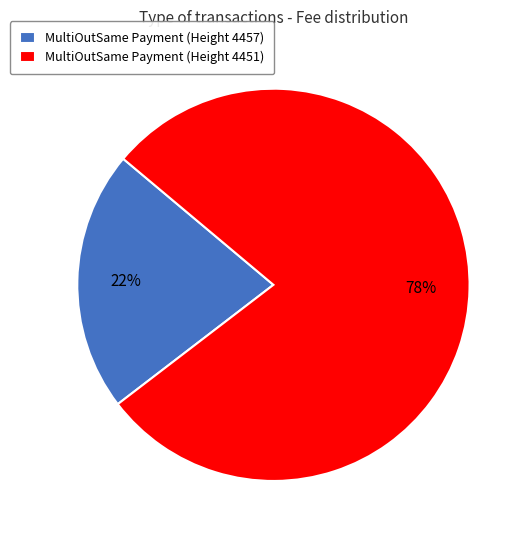

True or false: MultiOutSame Payment (Height 4451) accounts for 78% of the total.

True